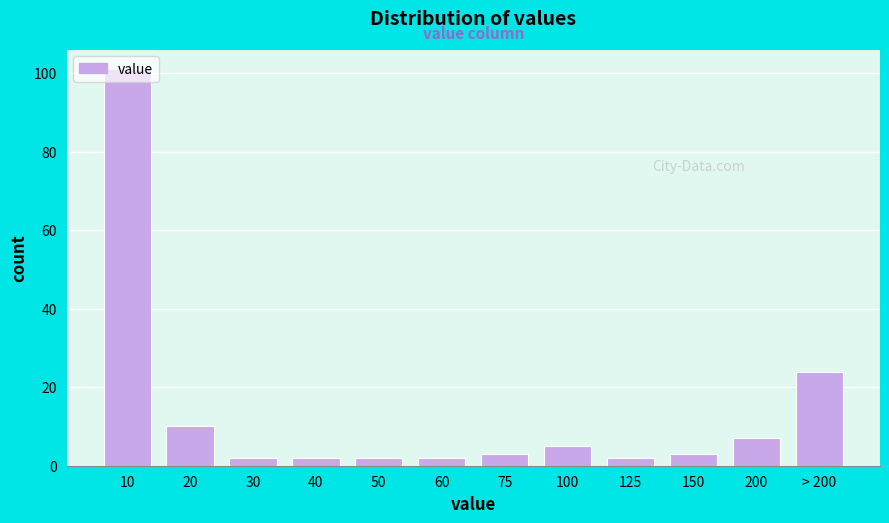

What is the sum of all values?

163